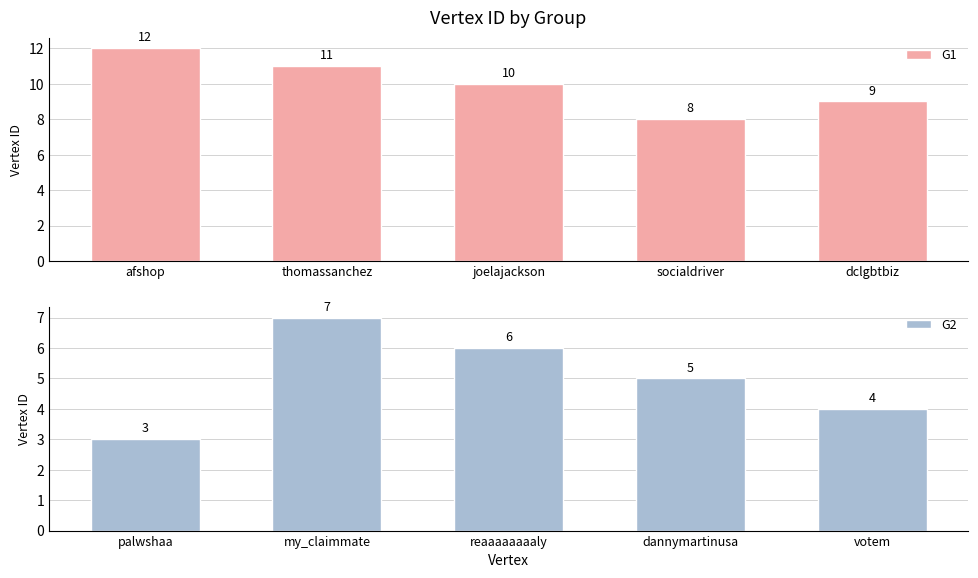

What is the minimum value for G1?

8